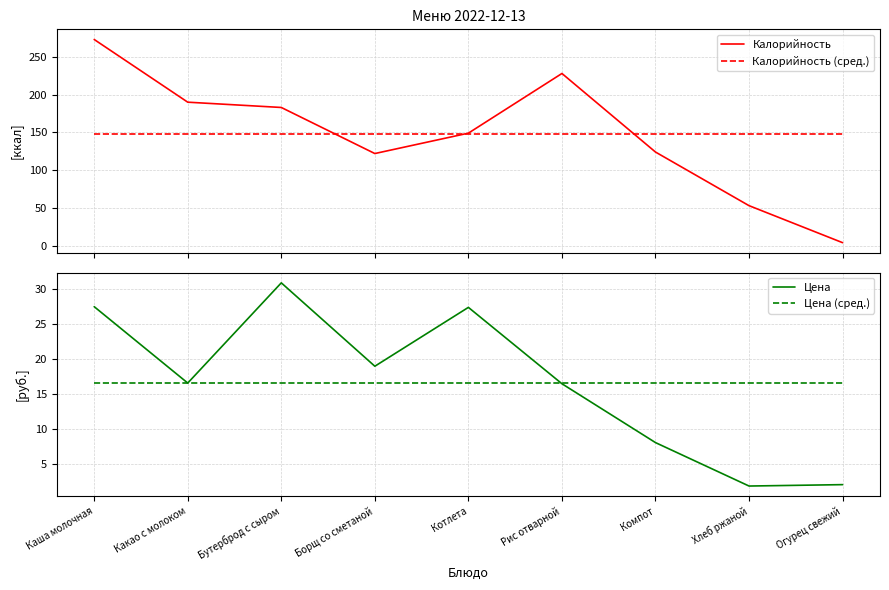

What is the label of the 7th point from the right?

Бутерброд с сыром